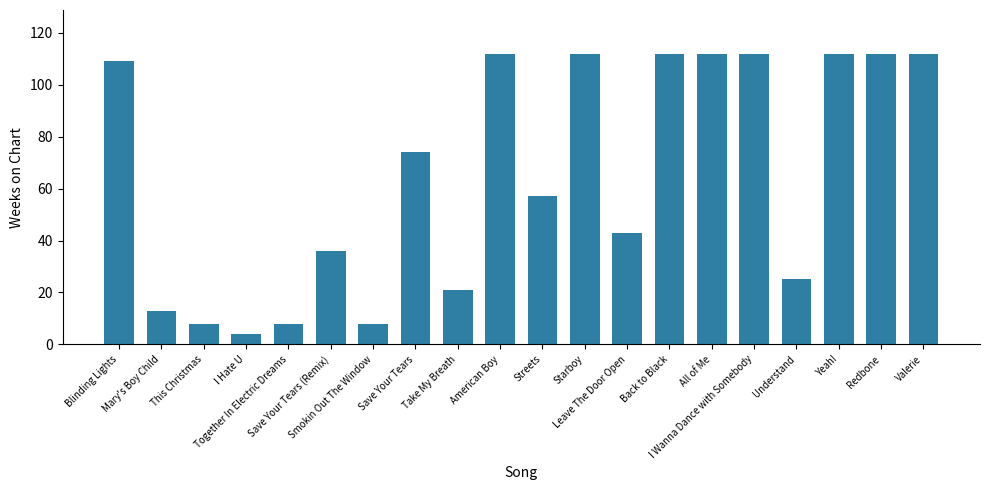

What is the maximum value shown in the chart?

112